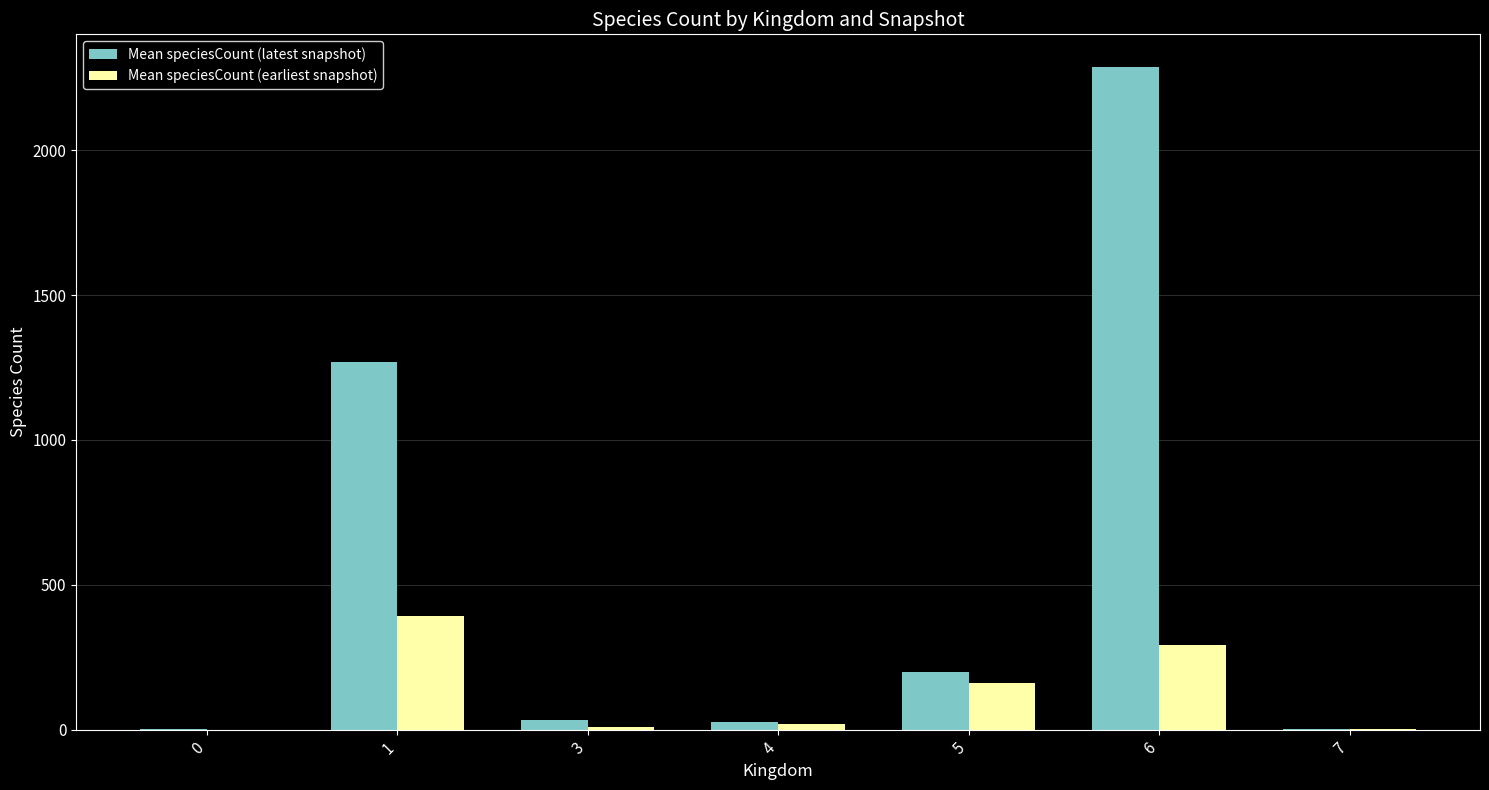

What are all the series names shown in the legend?

Mean speciesCount (latest snapshot), Mean speciesCount (earliest snapshot)